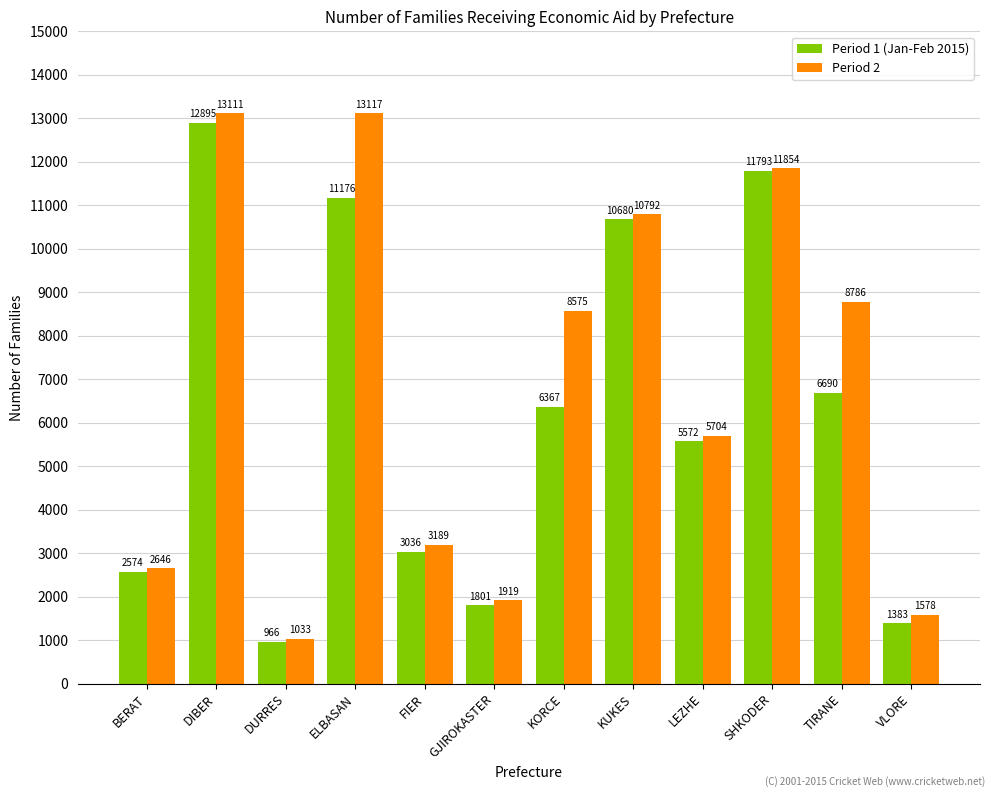

Reading left to right, what are all the values shown in this chart?

Period 1 (Jan-Feb 2015): 2574	12895	966	11176	3036	1801	6367	10680	5572	11793	6690	1383
Period 2: 2646	13111	1033	13117	3189	1919	8575	10792	5704	11854	8786	1578